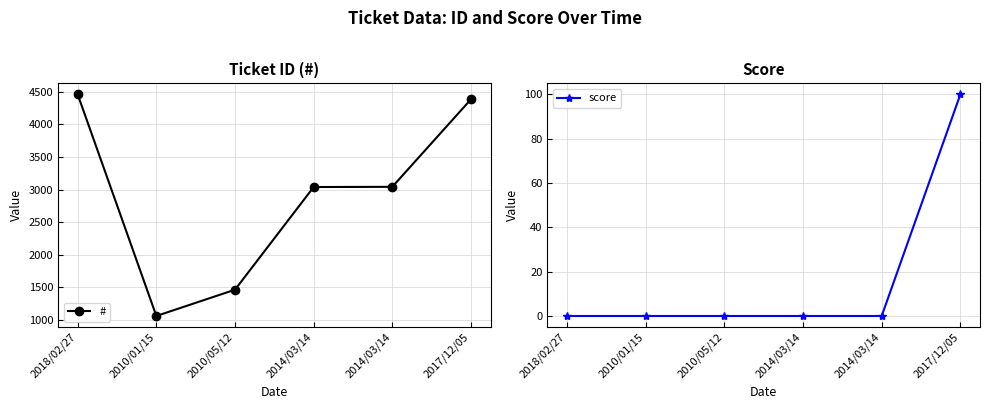

The score series shows 0 at 2018/02/27. True or false?

True